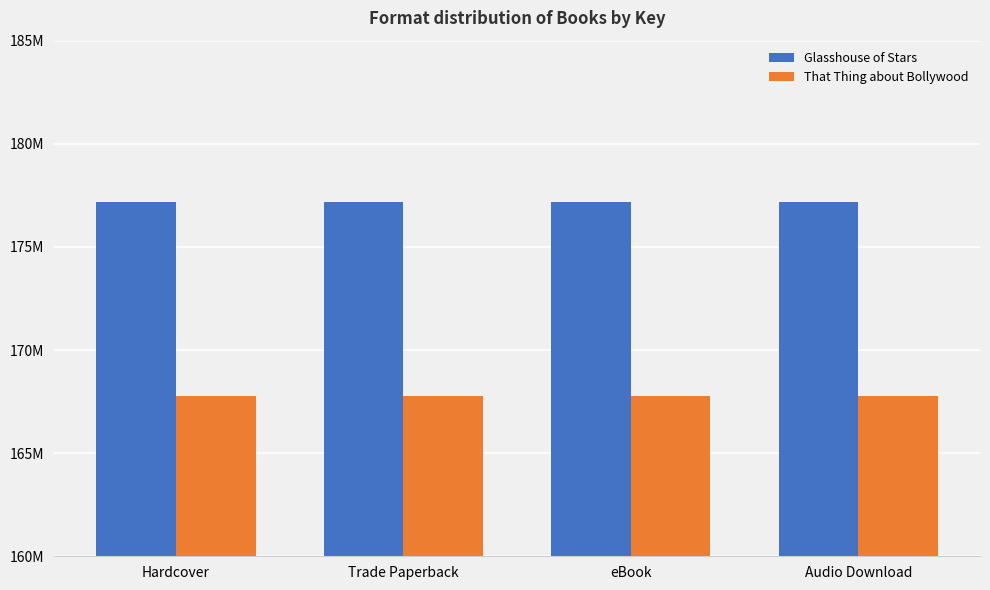

Rank the series at Trade Paperback from lowest to highest value.

That Thing about Bollywood, Glasshouse of Stars